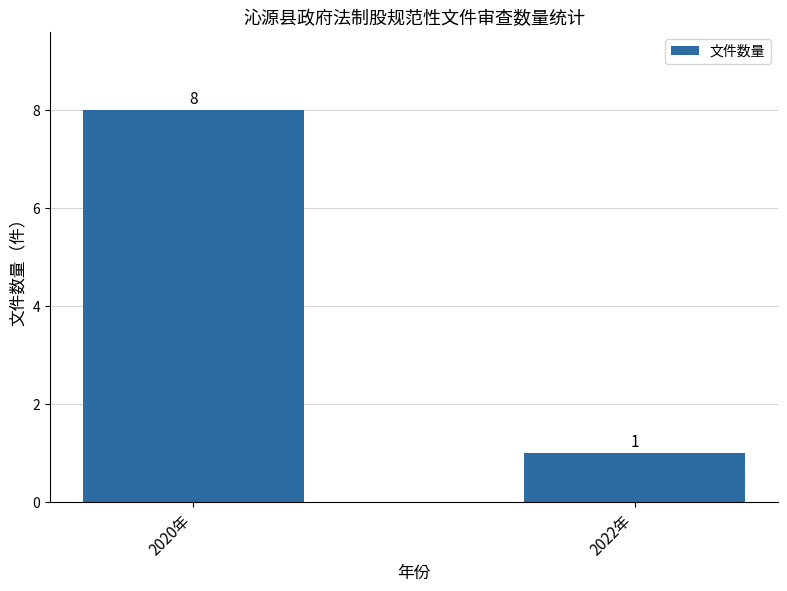

Is it true that the value at 2022年 is 2?

False